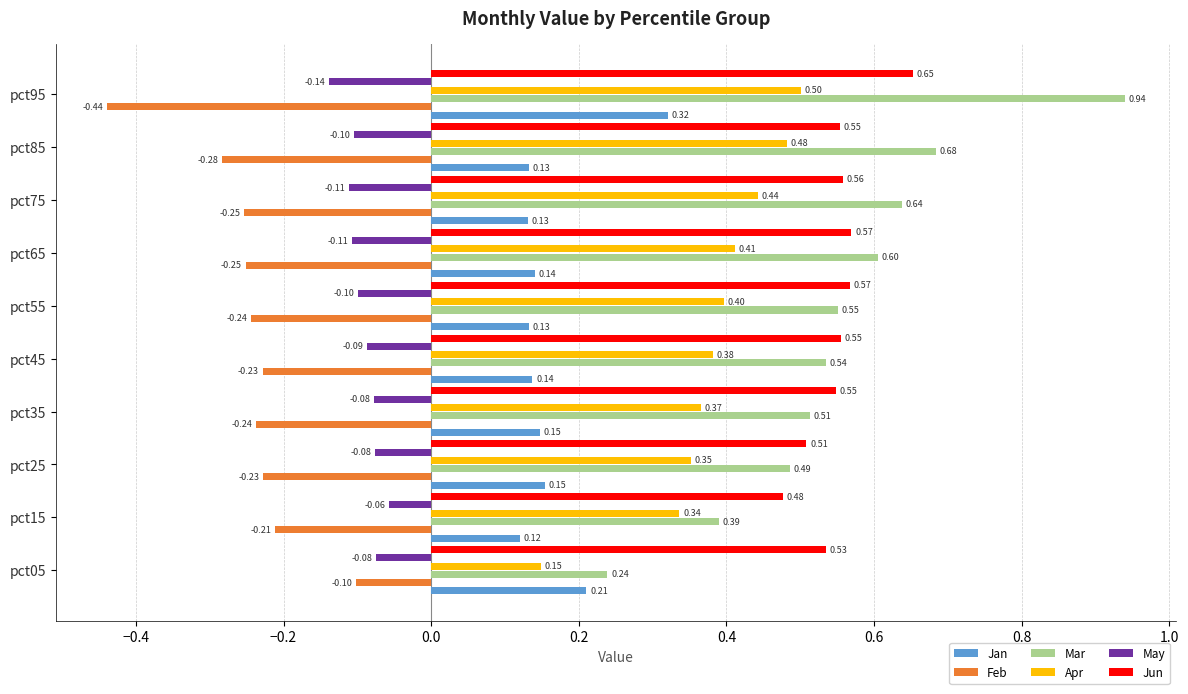

What is the difference between the Mar values at pct85 and pct05?

0.4